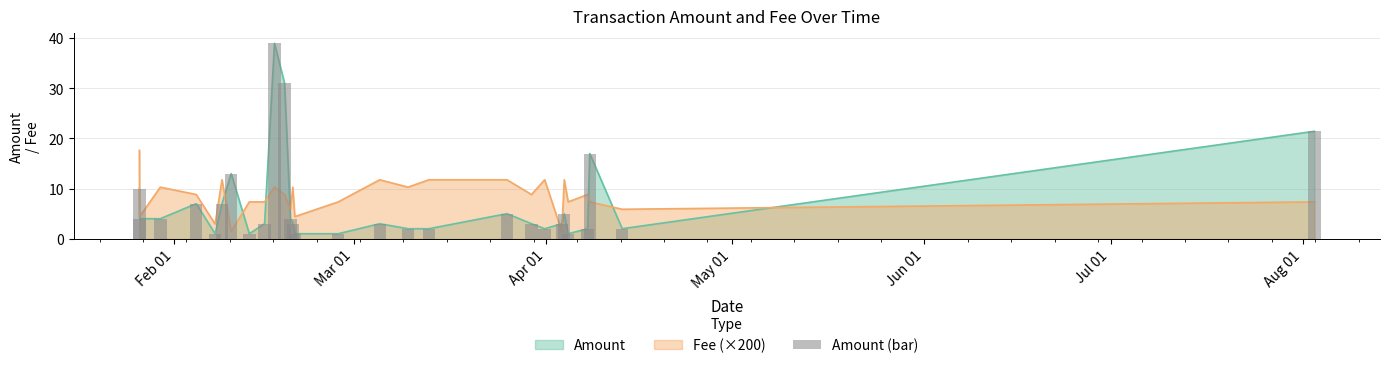

How many values exceed 3?

13